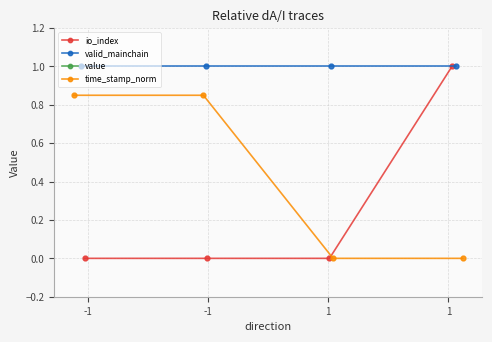

At which category is the sum across all series the highest?

1